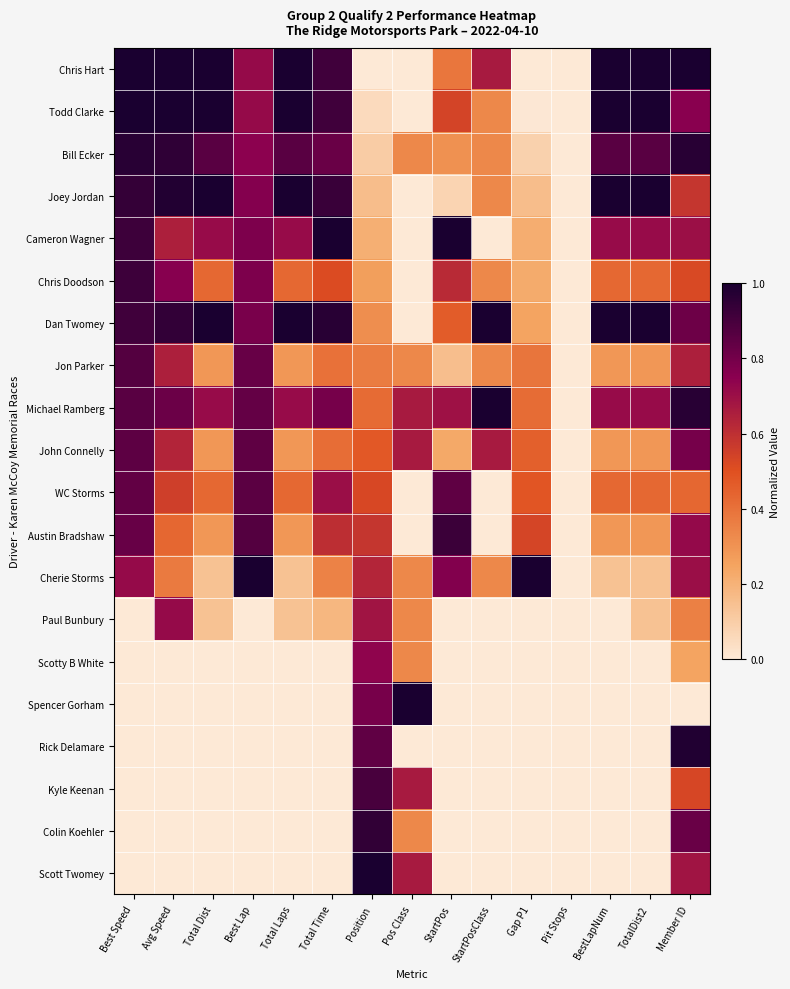

Reading right to left, transcribe all the data shown in this chart.

Chris Hart: Member ID=1.0	TotalDist2=1.0	BestLapNum=1.0	Pit Stops=0.0	Gap P1=0.0	StartPosClass=0.7	StartPos=0.4	Pos Class=0.0	Position=0.0	Total Time=0.9	Total Laps=1.0	Best Lap=0.7	Total Dist=1.0	Avg Speed=1.0	Best Speed=1.0
Todd Clarke: Member ID=0.8	TotalDist2=1.0	BestLapNum=1.0	Pit Stops=0.0	Gap P1=0.0	StartPosClass=0.3	StartPos=0.5	Pos Class=0.0	Position=0.1	Total Time=0.9	Total Laps=1.0	Best Lap=0.7	Total Dist=1.0	Avg Speed=1.0	Best Speed=1.0
Bill Ecker: Member ID=1.0	TotalDist2=0.9	BestLapNum=0.9	Pit Stops=0.0	Gap P1=0.1	StartPosClass=0.3	StartPos=0.3	Pos Class=0.3	Position=0.1	Total Time=0.8	Total Laps=0.9	Best Lap=0.7	Total Dist=0.9	Avg Speed=1.0	Best Speed=1.0
Joey Jordan: Member ID=0.6	TotalDist2=1.0	BestLapNum=1.0	Pit Stops=0.0	Gap P1=0.2	StartPosClass=0.3	StartPos=0.1	Pos Class=0.0	Position=0.2	Total Time=0.9	Total Laps=1.0	Best Lap=0.8	Total Dist=1.0	Avg Speed=1.0	Best Speed=0.9
Cameron Wagner: Member ID=0.7	TotalDist2=0.7	BestLapNum=0.7	Pit Stops=0.0	Gap P1=0.2	StartPosClass=0.0	StartPos=1.0	Pos Class=0.0	Position=0.2	Total Time=1.0	Total Laps=0.7	Best Lap=0.8	Total Dist=0.7	Avg Speed=0.7	Best Speed=0.9
Chris Doodson: Member ID=0.5	TotalDist2=0.4	BestLapNum=0.4	Pit Stops=0.0	Gap P1=0.2	StartPosClass=0.3	StartPos=0.6	Pos Class=0.0	Position=0.3	Total Time=0.5	Total Laps=0.4	Best Lap=0.8	Total Dist=0.4	Avg Speed=0.8	Best Speed=0.9
Dan Twomey: Member ID=0.8	TotalDist2=1.0	BestLapNum=1.0	Pit Stops=0.0	Gap P1=0.2	StartPosClass=1.0	StartPos=0.5	Pos Class=0.0	Position=0.3	Total Time=1.0	Total Laps=1.0	Best Lap=0.8	Total Dist=1.0	Avg Speed=0.9	Best Speed=0.9
Jon Parker: Member ID=0.7	TotalDist2=0.3	BestLapNum=0.3	Pit Stops=0.0	Gap P1=0.4	StartPosClass=0.3	StartPos=0.2	Pos Class=0.3	Position=0.4	Total Time=0.4	Total Laps=0.3	Best Lap=0.8	Total Dist=0.3	Avg Speed=0.7	Best Speed=0.9
Michael Ramberg: Member ID=1.0	TotalDist2=0.7	BestLapNum=0.7	Pit Stops=0.0	Gap P1=0.4	StartPosClass=1.0	StartPos=0.7	Pos Class=0.7	Position=0.4	Total Time=0.8	Total Laps=0.7	Best Lap=0.8	Total Dist=0.7	Avg Speed=0.8	Best Speed=0.9
John Connelly: Member ID=0.8	TotalDist2=0.3	BestLapNum=0.3	Pit Stops=0.0	Gap P1=0.5	StartPosClass=0.7	StartPos=0.2	Pos Class=0.7	Position=0.5	Total Time=0.4	Total Laps=0.3	Best Lap=0.8	Total Dist=0.3	Avg Speed=0.6	Best Speed=0.8
WC Storms: Member ID=0.4	TotalDist2=0.4	BestLapNum=0.4	Pit Stops=0.0	Gap P1=0.5	StartPosClass=0.0	StartPos=0.8	Pos Class=0.0	Position=0.5	Total Time=0.7	Total Laps=0.4	Best Lap=0.9	Total Dist=0.4	Avg Speed=0.6	Best Speed=0.8
Austin Bradshaw: Member ID=0.7	TotalDist2=0.3	BestLapNum=0.3	Pit Stops=0.0	Gap P1=0.5	StartPosClass=0.0	StartPos=0.9	Pos Class=0.0	Position=0.6	Total Time=0.6	Total Laps=0.3	Best Lap=0.9	Total Dist=0.3	Avg Speed=0.4	Best Speed=0.8
Cherie Storms: Member ID=0.7	TotalDist2=0.1	BestLapNum=0.1	Pit Stops=0.0	Gap P1=1.0	StartPosClass=0.3	StartPos=0.8	Pos Class=0.3	Position=0.6	Total Time=0.3	Total Laps=0.1	Best Lap=1.0	Total Dist=0.1	Avg Speed=0.4	Best Speed=0.7
Paul Bunbury: Member ID=0.4	TotalDist2=0.1	BestLapNum=0.0	Pit Stops=0.0	Gap P1=0.0	StartPosClass=0.0	StartPos=0.0	Pos Class=0.3	Position=0.7	Total Time=0.2	Total Laps=0.1	Best Lap=0.0	Total Dist=0.1	Avg Speed=0.7	Best Speed=0.0
Scotty B White: Member ID=0.2	TotalDist2=0.0	BestLapNum=0.0	Pit Stops=0.0	Gap P1=0.0	StartPosClass=0.0	StartPos=0.0	Pos Class=0.3	Position=0.7	Total Time=0.0	Total Laps=0.0	Best Lap=0.0	Total Dist=0.0	Avg Speed=0.0	Best Speed=0.0
Spencer Gorham: Member ID=0.0	TotalDist2=0.0	BestLapNum=0.0	Pit Stops=0.0	Gap P1=0.0	StartPosClass=0.0	StartPos=0.0	Pos Class=1.0	Position=0.8	Total Time=0.0	Total Laps=0.0	Best Lap=0.0	Total Dist=0.0	Avg Speed=0.0	Best Speed=0.0
Rick Delamare: Member ID=1.0	TotalDist2=0.0	BestLapNum=0.0	Pit Stops=0.0	Gap P1=0.0	StartPosClass=0.0	StartPos=0.0	Pos Class=0.0	Position=0.8	Total Time=0.0	Total Laps=0.0	Best Lap=0.0	Total Dist=0.0	Avg Speed=0.0	Best Speed=0.0
Kyle Keenan: Member ID=0.5	TotalDist2=0.0	BestLapNum=0.0	Pit Stops=0.0	Gap P1=0.0	StartPosClass=0.0	StartPos=0.0	Pos Class=0.7	Position=0.9	Total Time=0.0	Total Laps=0.0	Best Lap=0.0	Total Dist=0.0	Avg Speed=0.0	Best Speed=0.0
Colin Koehler: Member ID=0.8	TotalDist2=0.0	BestLapNum=0.0	Pit Stops=0.0	Gap P1=0.0	StartPosClass=0.0	StartPos=0.0	Pos Class=0.3	Position=0.9	Total Time=0.0	Total Laps=0.0	Best Lap=0.0	Total Dist=0.0	Avg Speed=0.0	Best Speed=0.0
Scott Twomey: Member ID=0.7	TotalDist2=0.0	BestLapNum=0.0	Pit Stops=0.0	Gap P1=0.0	StartPosClass=0.0	StartPos=0.0	Pos Class=0.7	Position=1.0	Total Time=0.0	Total Laps=0.0	Best Lap=0.0	Total Dist=0.0	Avg Speed=0.0	Best Speed=0.0